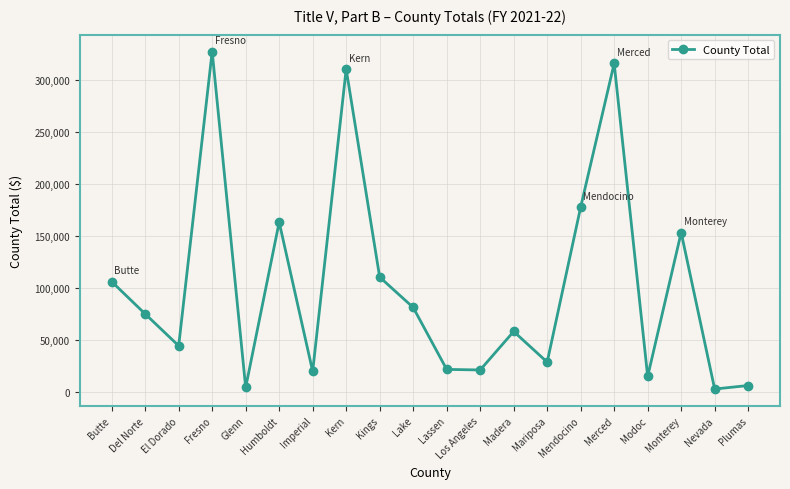

How many points are higher than both their immediate neighbors (excluding endpoints)?

6